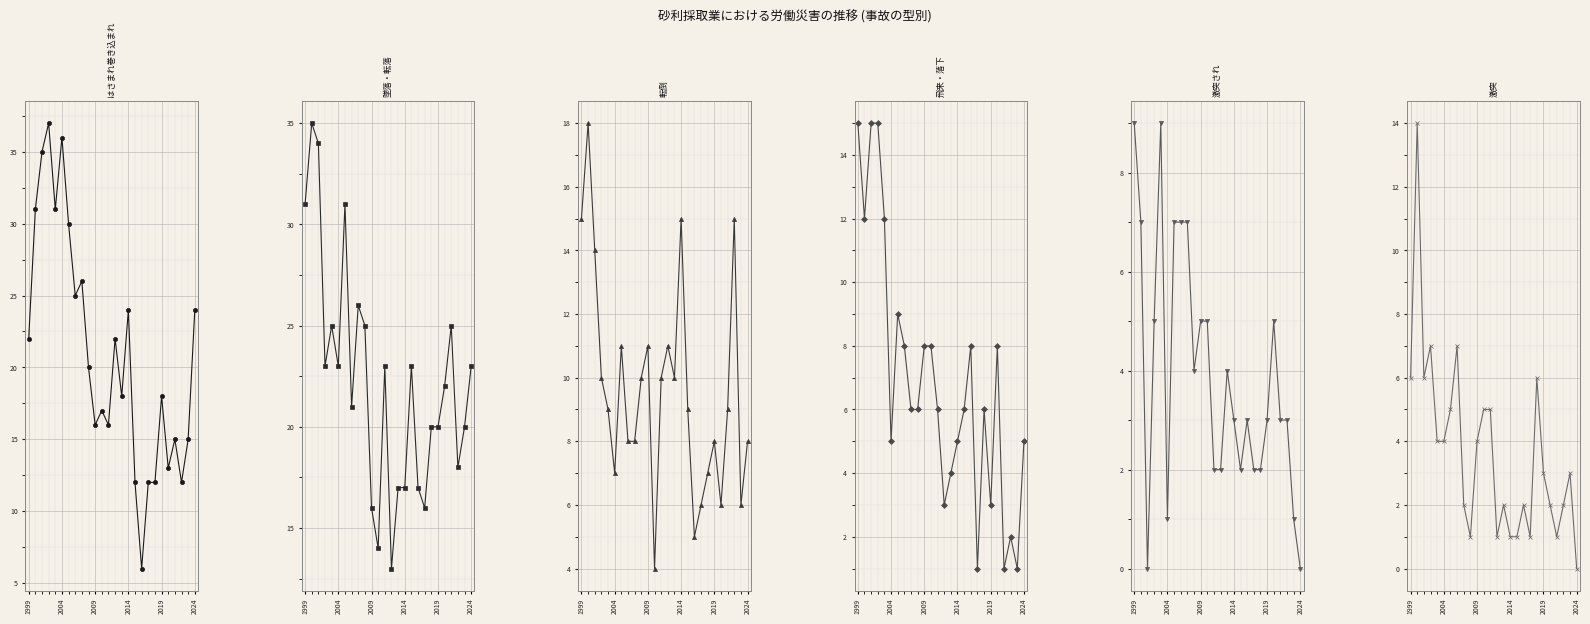

What is the difference between the maximum and minimum values in the 激突され series?

9